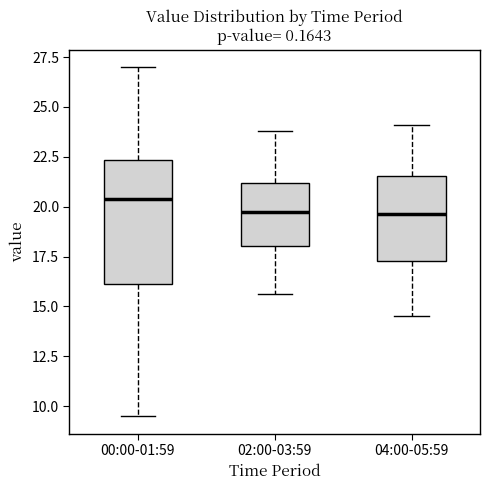

Where does the lower whisker of the box for 04:00-05:59 end on the y-axis? The values are not printed on the chart, so give them approximately, as read against the axis.

14.5